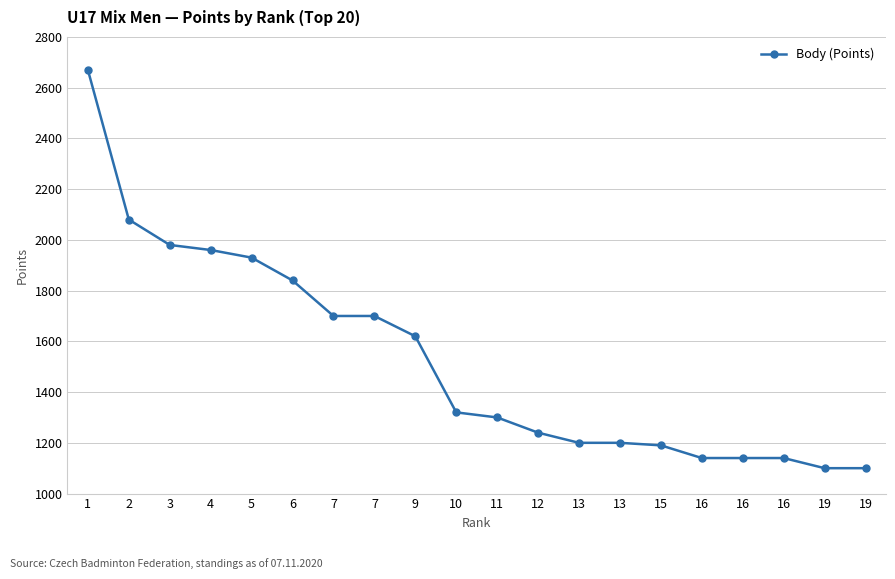

How many series are shown in this chart?

1